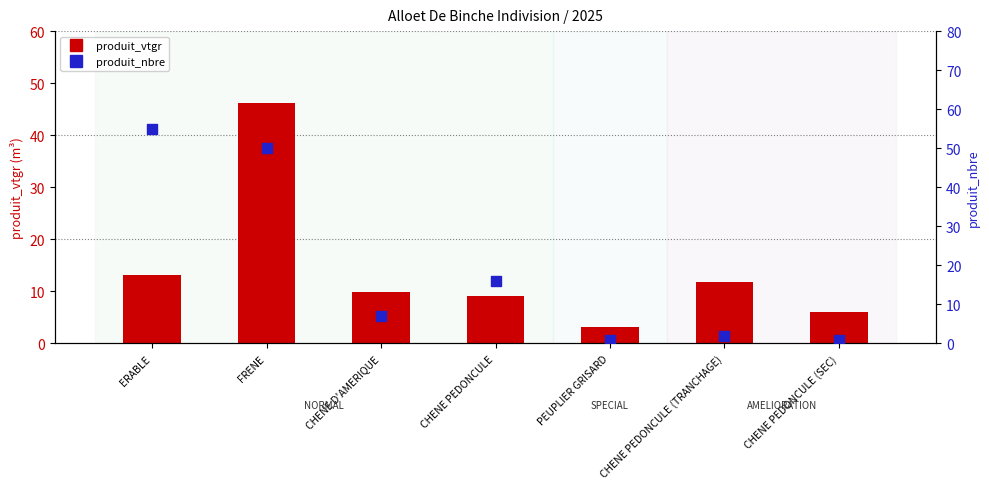

Which series reaches the maximum Y coordinate?

produit_nbre